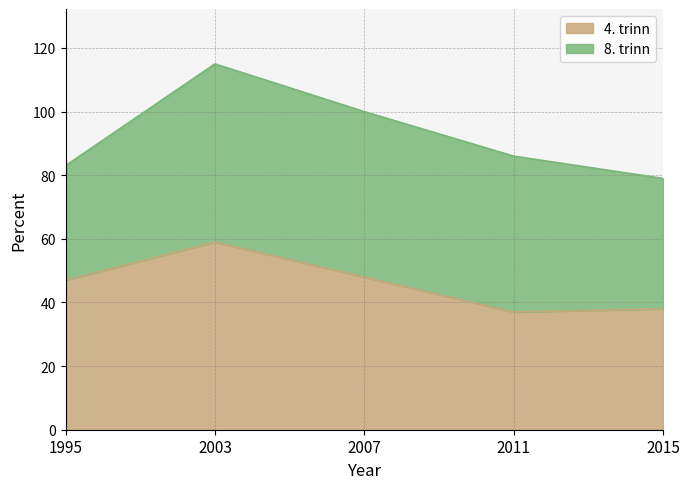

How many values exceed 47?

2